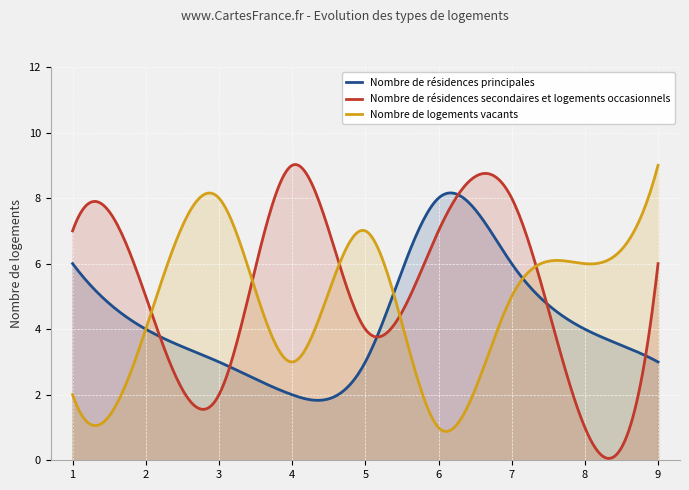

What is the lowest value of the Nombre de logements vacants series?

0.9